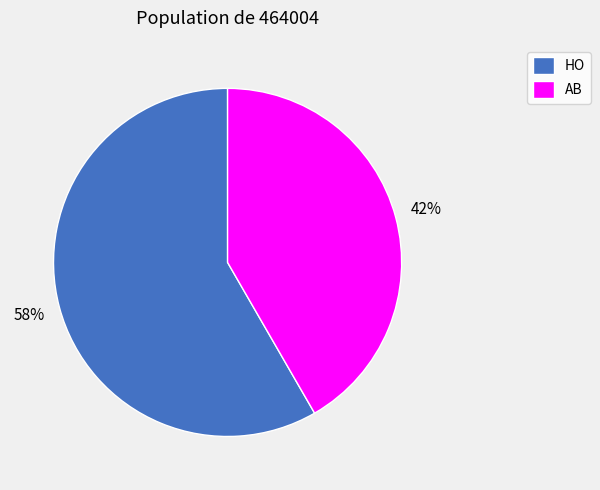

To the nearest percent, what is the average slice percentage?

50%